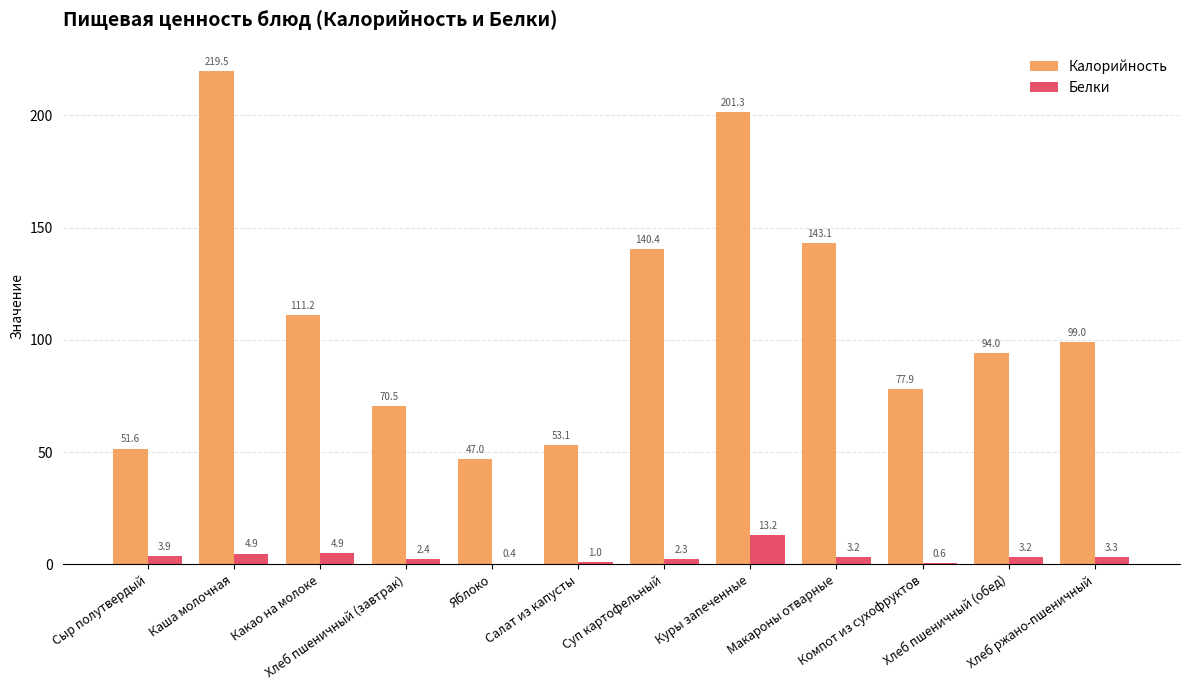

Which series has the largest total across all categories?

Калорийность